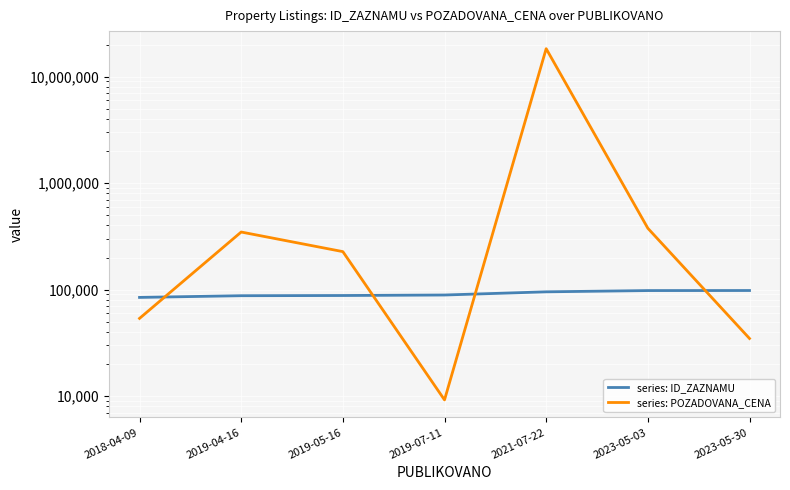

After their last crossing, which series has the higher values: series: ID_ZAZNAMU or series: POZADOVANA_CENA?

series: ID_ZAZNAMU